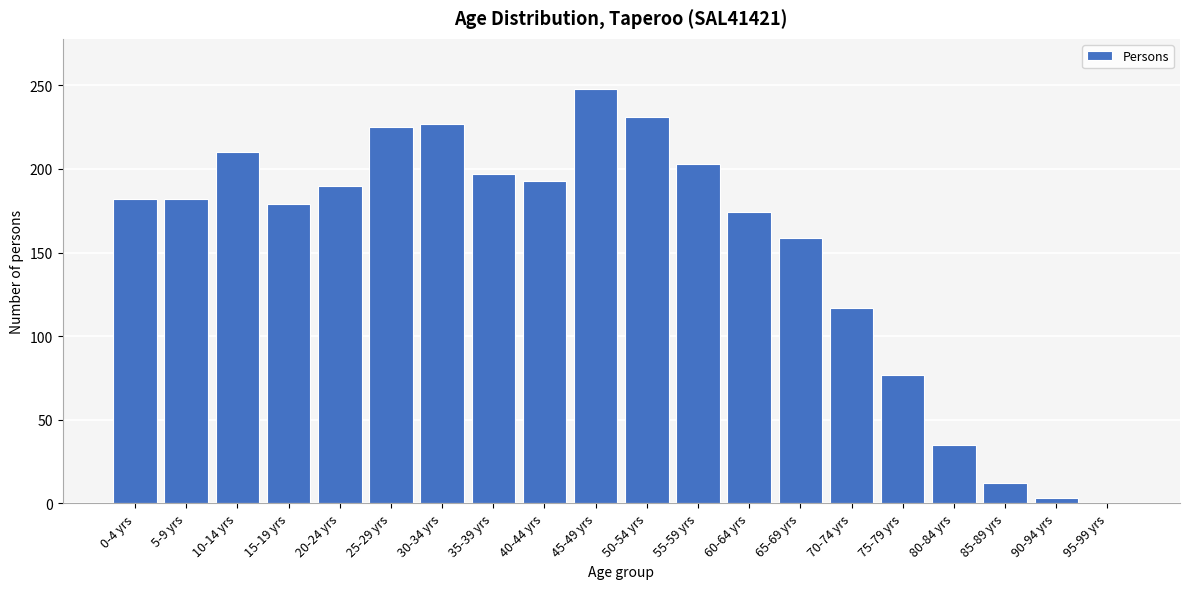

Reading right to left, list all the values displayed in this chart.

95-99 yrs=0	90-94 yrs=3	85-89 yrs=12	80-84 yrs=35	75-79 yrs=77	70-74 yrs=117	65-69 yrs=159	60-64 yrs=174	55-59 yrs=203	50-54 yrs=231	45-49 yrs=248	40-44 yrs=193	35-39 yrs=197	30-34 yrs=227	25-29 yrs=225	20-24 yrs=190	15-19 yrs=179	10-14 yrs=210	5-9 yrs=182	0-4 yrs=182